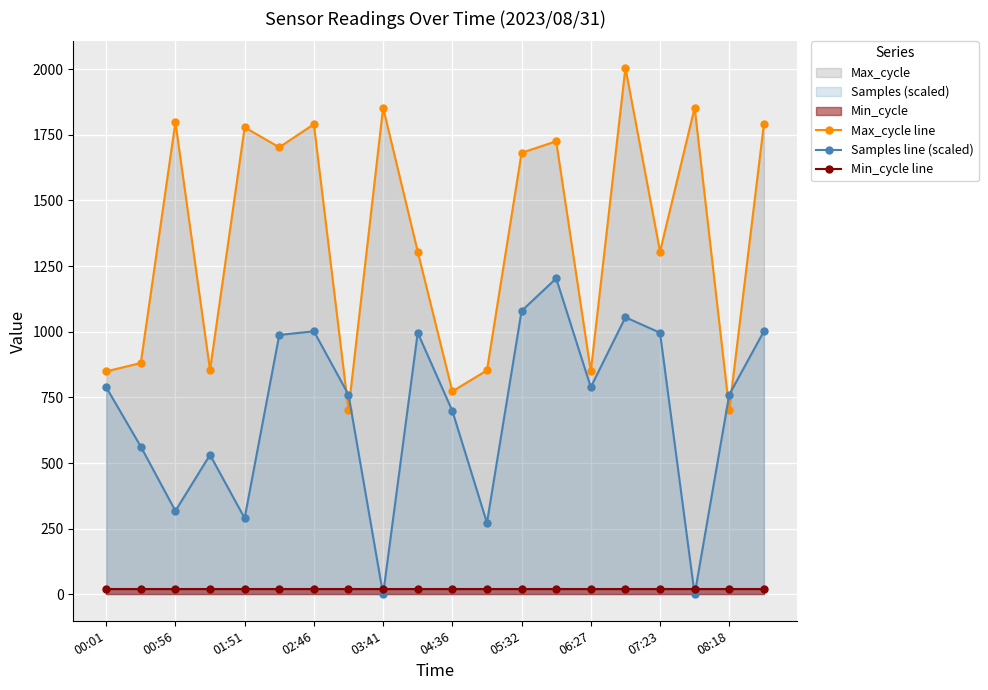

How many times do Samples line (scaled) and Min_cycle line cross each other?

4